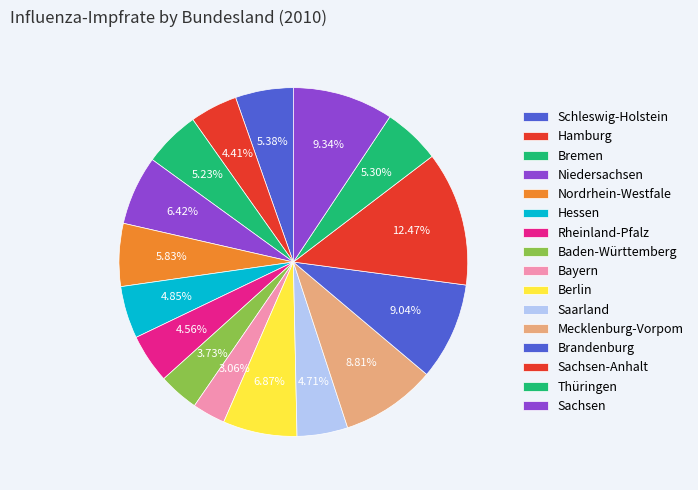

What percentage do Bremen and Schleswig-Holstein together represent?

10.6%